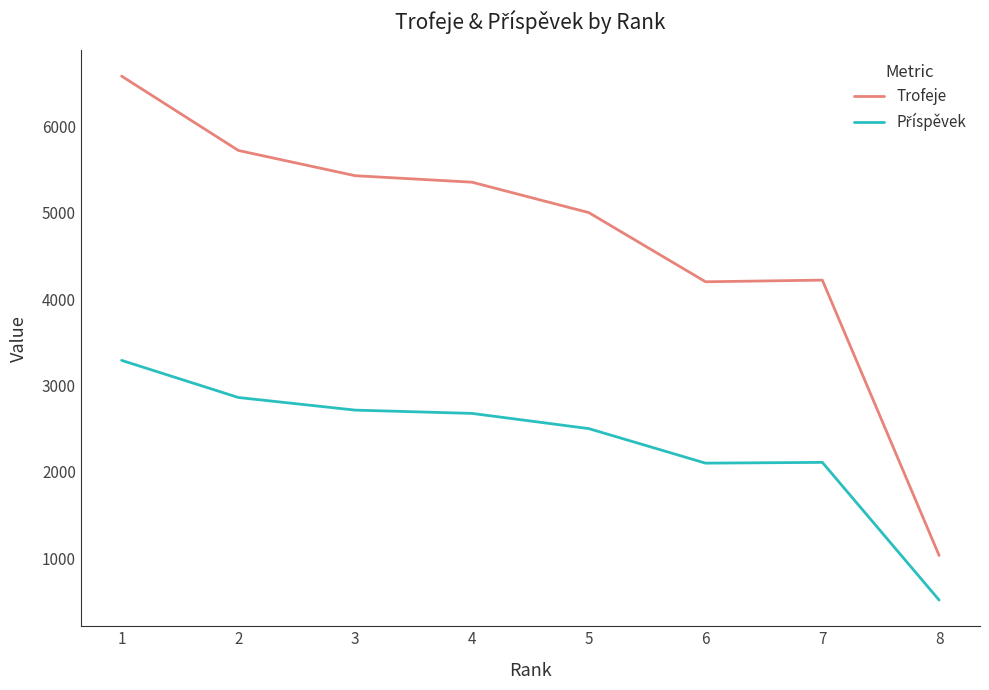

How many lines are shown in the chart?

2